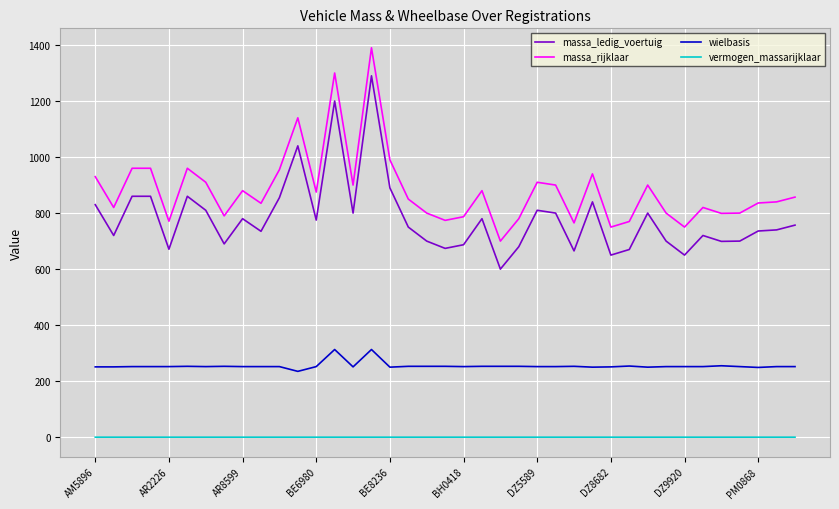

True or false: vermogen_massarijklaar and wielbasis intersect in this chart.

False